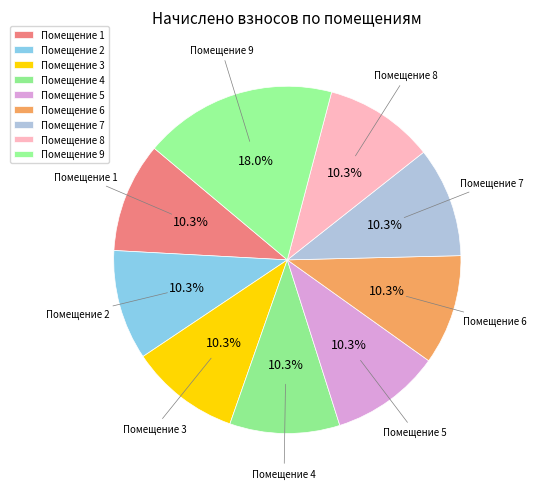

Does Помещение 3 represent more than half of the total?

No